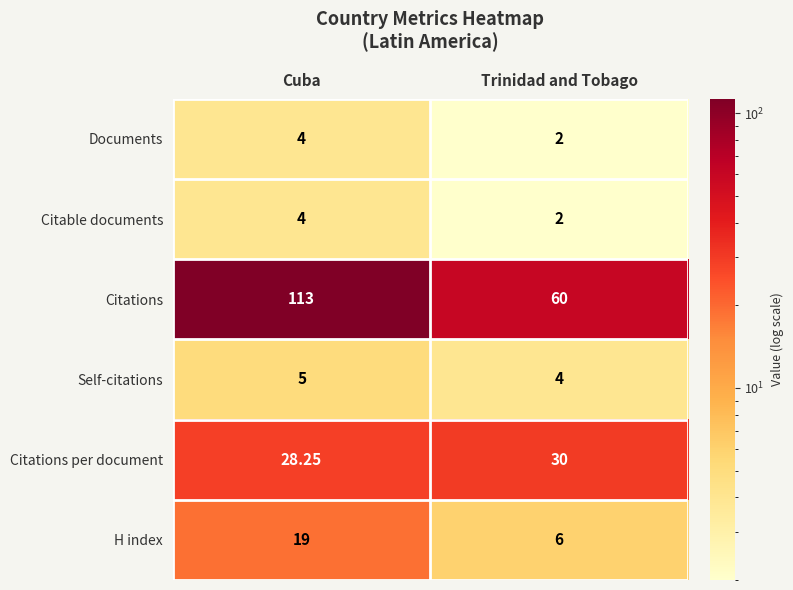

Which series has the largest total across all categories?

Citations